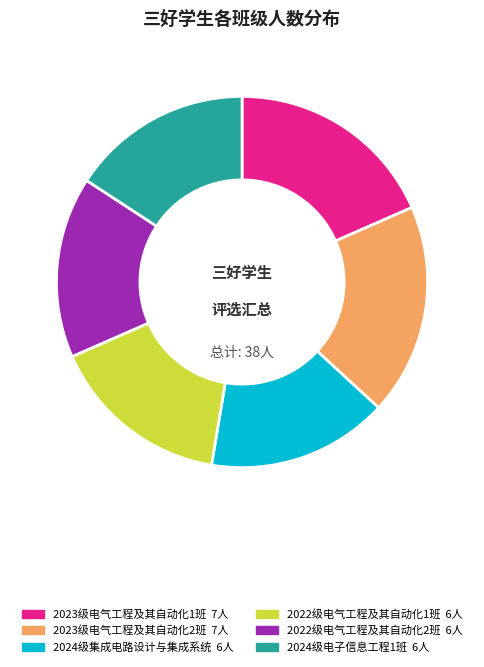

Between 2023级电气工程及其自动化2班 and 2022级电气工程及其自动化1班, which is larger?

2023级电气工程及其自动化2班